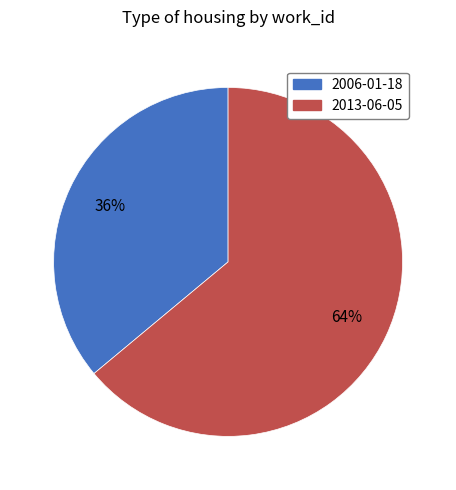

To the nearest percent, what percentage of the pie is 2013-06-05?

64%